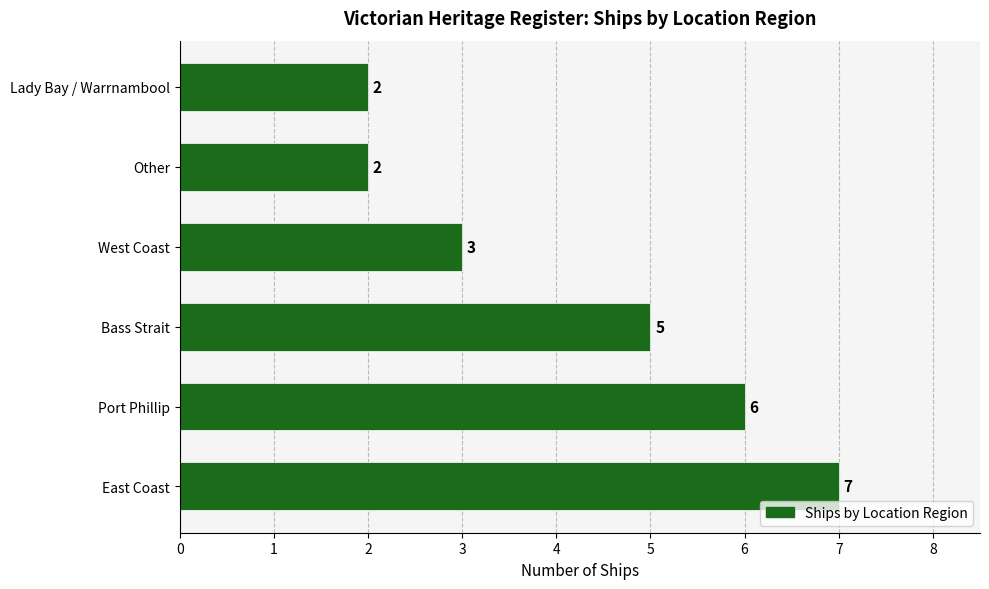

Which has a higher value, Bass Strait or East Coast?

East Coast